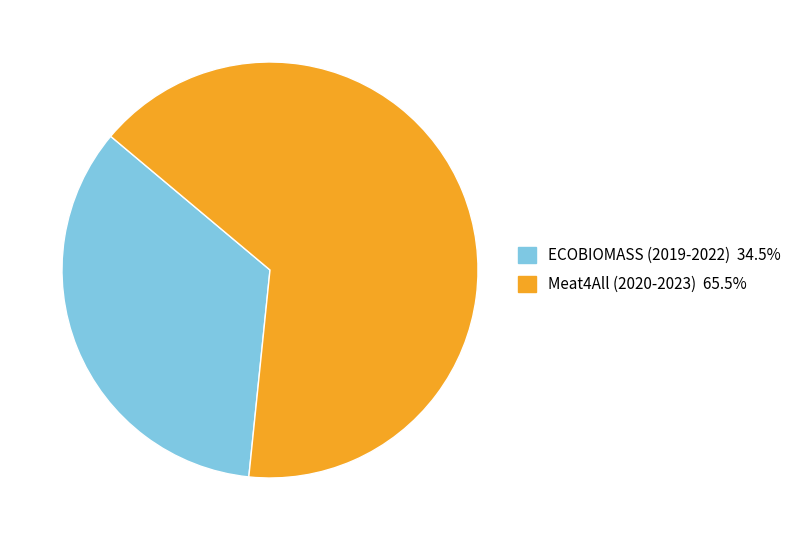

Which has a higher value, ECOBIOMASS (2019-2022) or Meat4All (2020-2023)?

Meat4All (2020-2023)